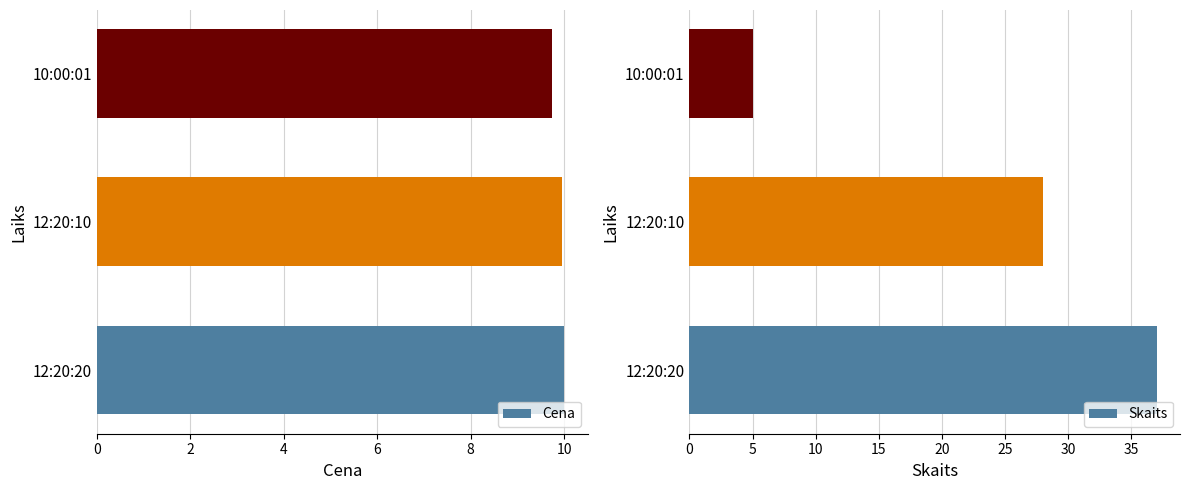

At how many categories does at least one series exceed 13?

2